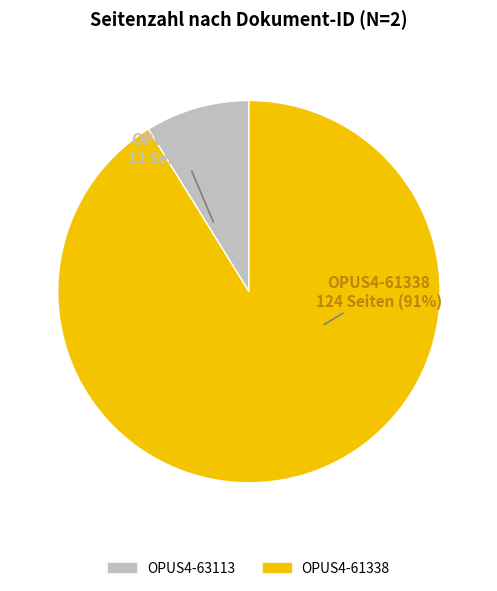

To the nearest percent, what is the combined percentage of OPUS4-63113 and OPUS4-61338?

100%